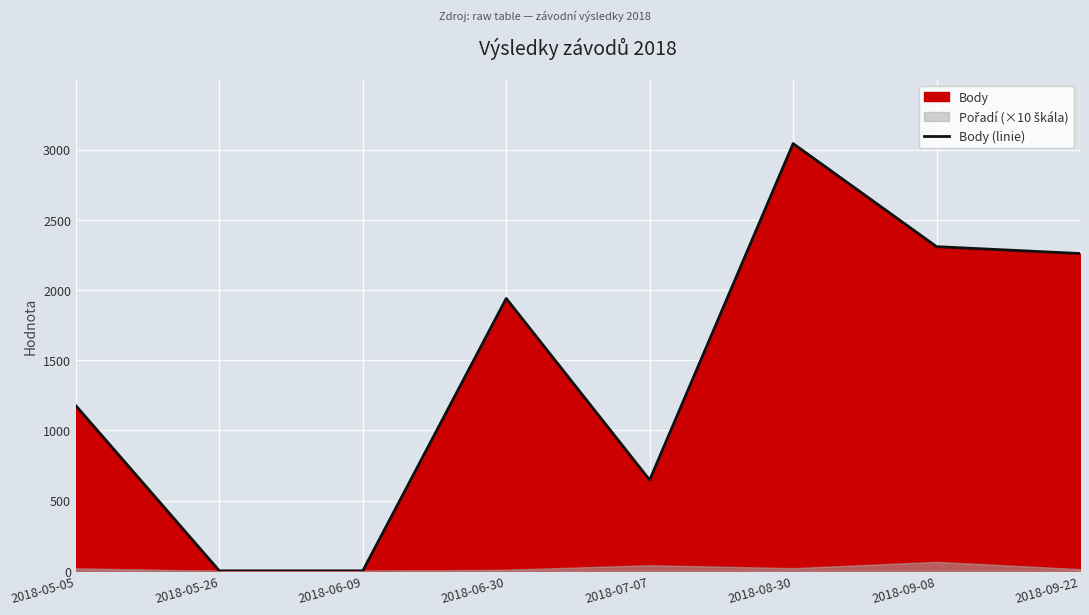

Between 2018-05-26 and 2018-06-30, which is larger?

2018-06-30